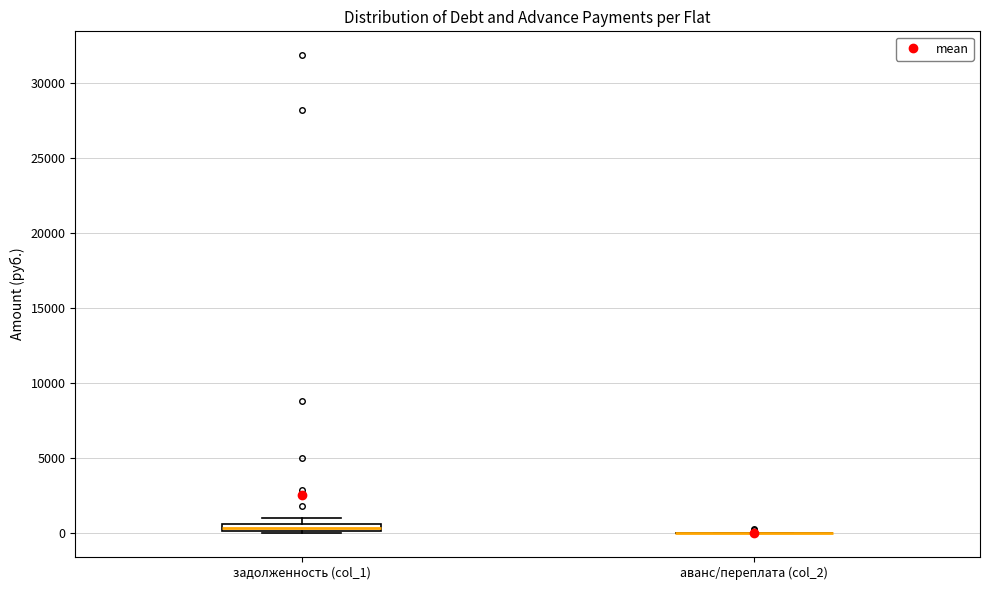

Where is the lower edge of the box for задолженность (col_1) on the y-axis? The values are not printed on the chart, so give them approximately, as read against the axis.

0